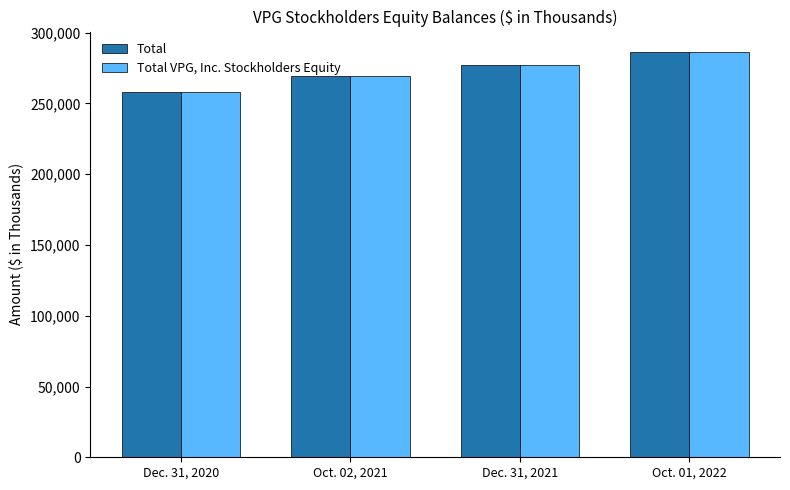

How many categories are shown in the chart?

4